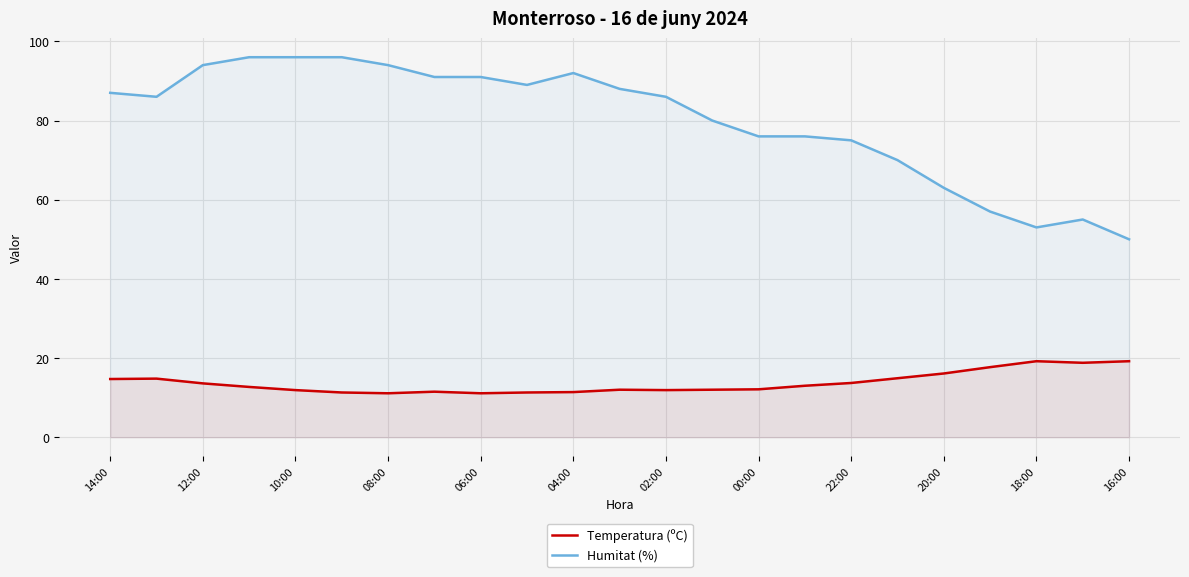

In Humitat (%), how many points are lower than both neighbors (excluding endpoints)?

3